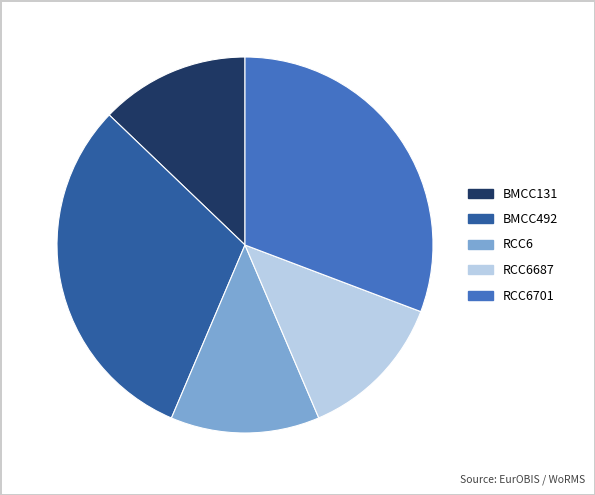

The RCC6701 slice represents 31% of the pie. True or false?

True